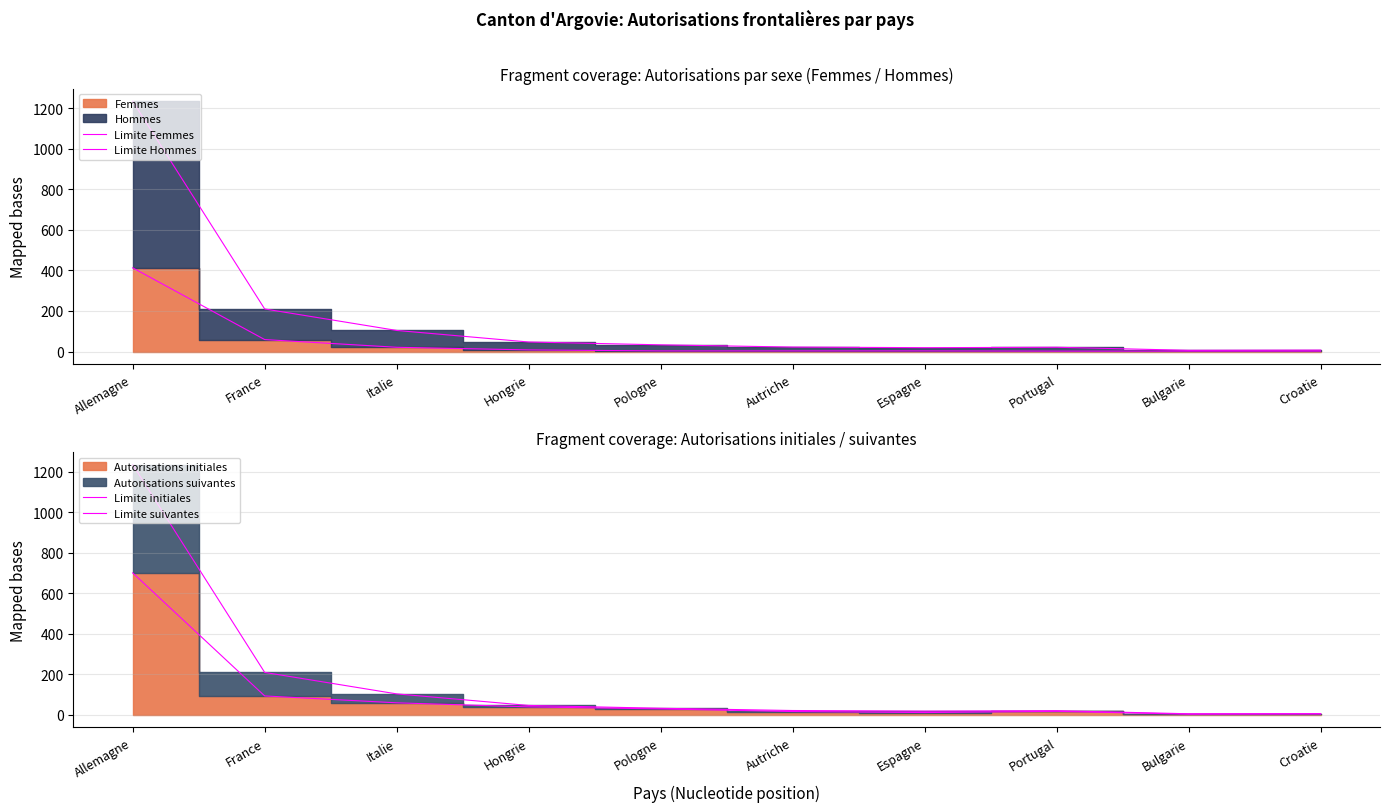

True or false: Limite initiales has a value of 108 at Italie.

False